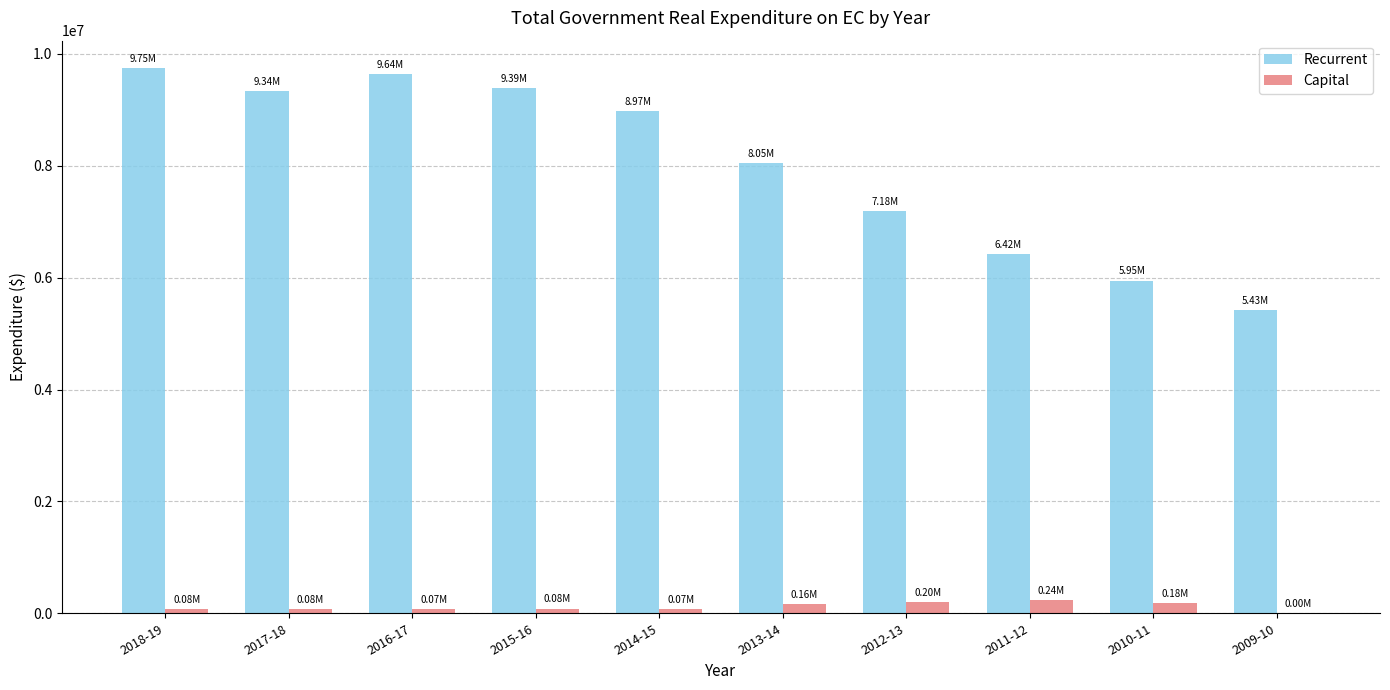

Are the bars horizontal?

No